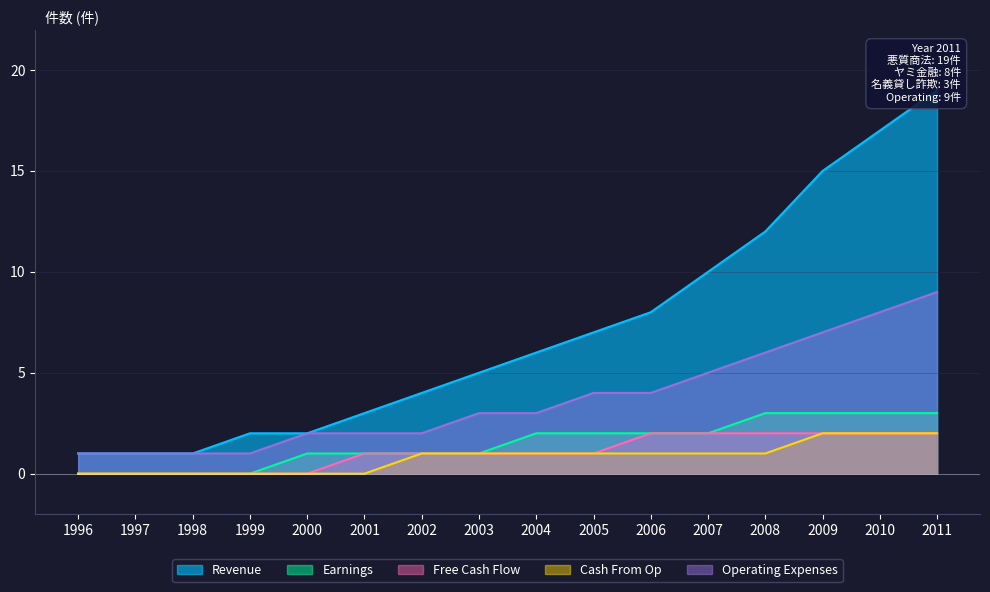

Reading right to left, extract all data points from this chart.

Revenue: 2011=19	2010=17	2009=15	2008=12	2007=10	2006=8	2005=7	2004=6	2003=5	2002=4	2001=3	2000=2	1999=2	1998=1	1997=1	1996=1
Earnings: 2011=3	2010=3	2009=3	2008=3	2007=2	2006=2	2005=2	2004=2	2003=1	2002=1	2001=1	2000=1	1999=0	1998=0	1997=0	1996=0
Free Cash Flow: 2011=2	2010=2	2009=2	2008=2	2007=2	2006=2	2005=1	2004=1	2003=1	2002=1	2001=1	2000=0	1999=0	1998=0	1997=0	1996=0
Cash From Op: 2011=2	2010=2	2009=2	2008=1	2007=1	2006=1	2005=1	2004=1	2003=1	2002=1	2001=0	2000=0	1999=0	1998=0	1997=0	1996=0
Operating Expenses: 2011=9	2010=8	2009=7	2008=6	2007=5	2006=4	2005=4	2004=3	2003=3	2002=2	2001=2	2000=2	1999=1	1998=1	1997=1	1996=1